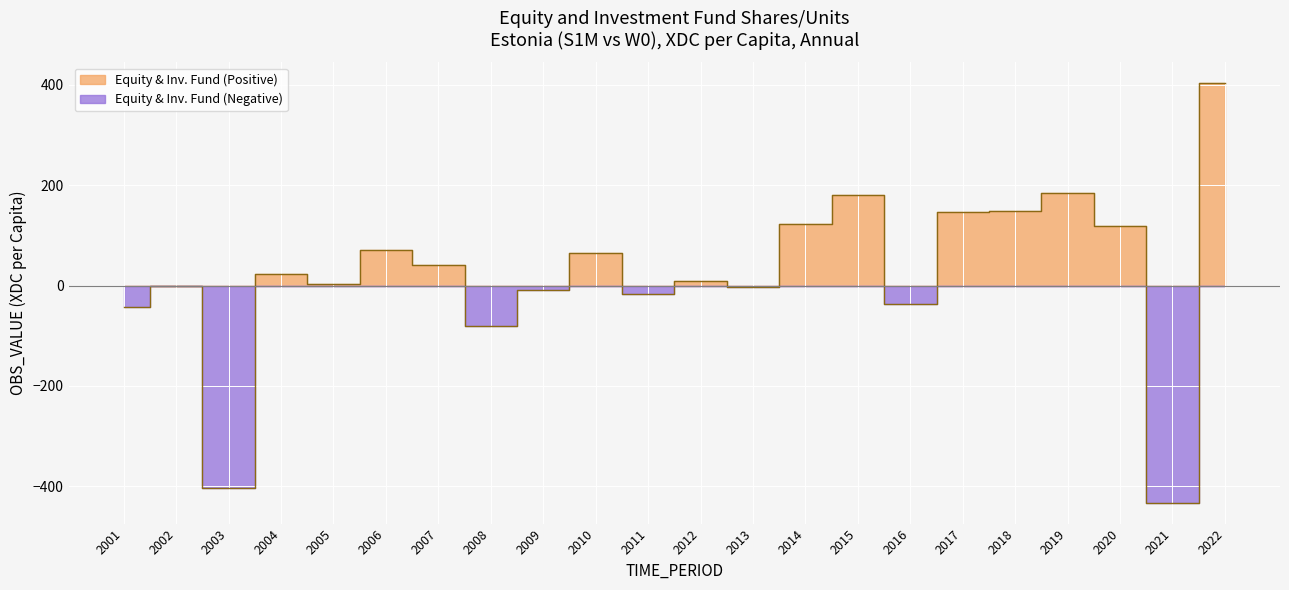

Where does the data first go above 23?

2004